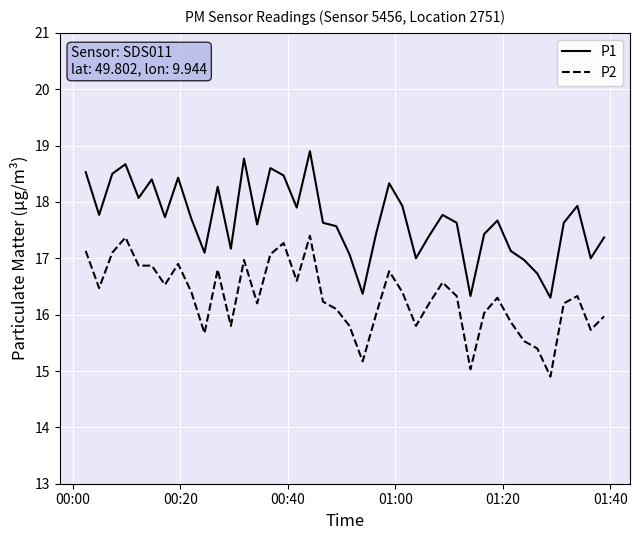

Reading left to right, extract all data points from this chart.

P1: 18.5	17.8	18.5	18.7	18.1	18.4	17.7	18.4	17.7	17.1	18.3	17.2	18.8	17.6	18.6	18.5	17.9	18.9	17.6	17.6	17.1	16.4	17.4	18.3	17.9	17.0	17.4	17.8	17.6	16.3	17.4	17.7	17.1	17.0	16.7	16.3	17.6	17.9	17.0	17.4
P2: 17.1	16.5	17.1	17.4	16.9	16.9	16.5	16.9	16.4	15.7	16.8	15.8	17.0	16.2	17.1	17.3	16.6	17.4	16.2	16.1	15.8	15.2	16.0	16.8	16.4	15.8	16.2	16.6	16.3	15.0	16.0	16.3	15.9	15.5	15.4	14.9	16.2	16.3	15.7	16.0